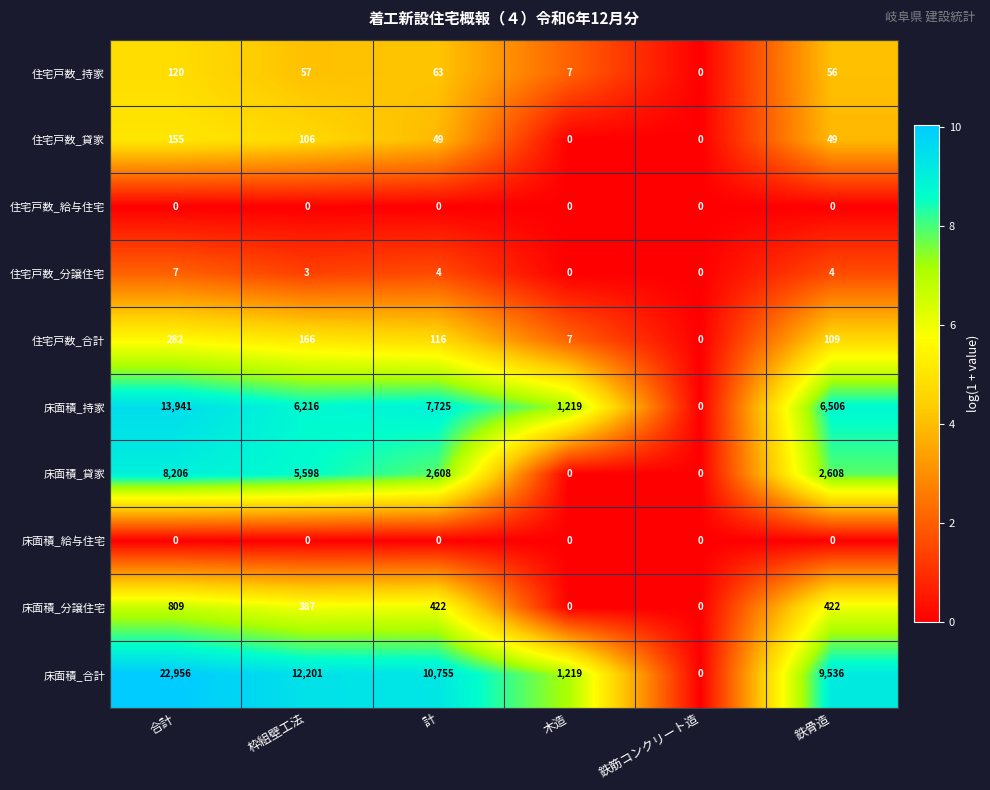

Which series has the largest total across all categories?

床面積_合計